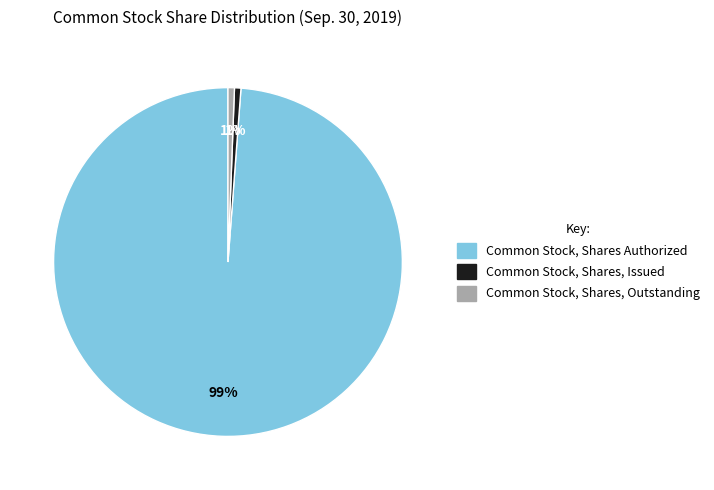

Is the sum of Common Stock, Shares, Outstanding and Common Stock, Shares Authorized greater than half?

Yes